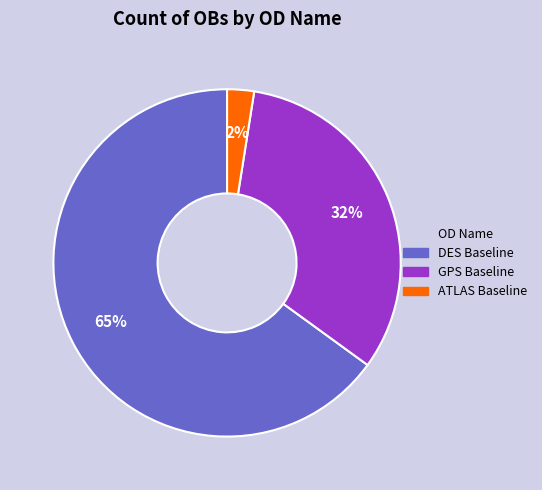

To the nearest percent, what is the average slice percentage?

33%